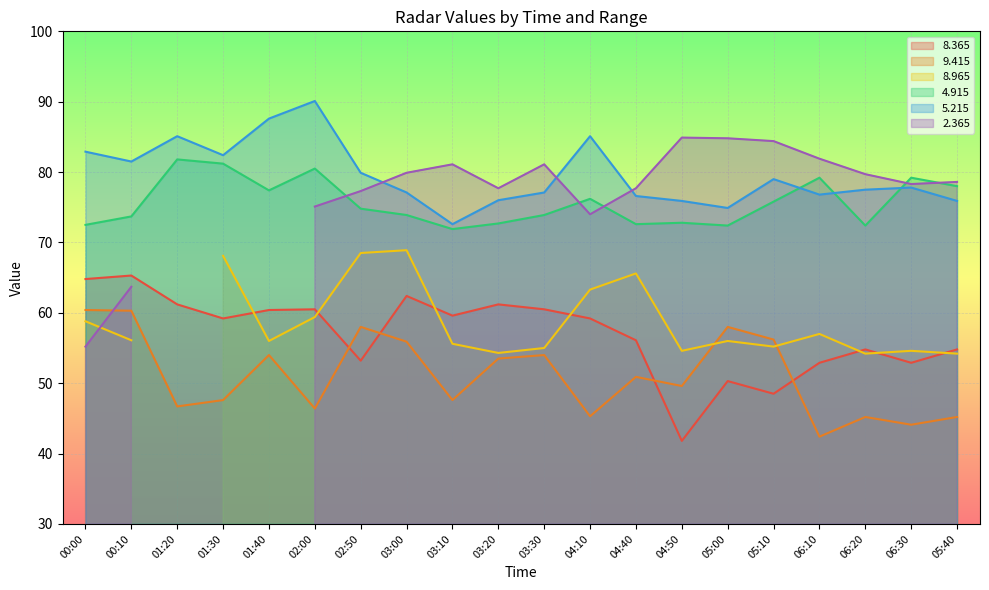

True or false:   9.415 and   5.215 intersect in this chart.

False